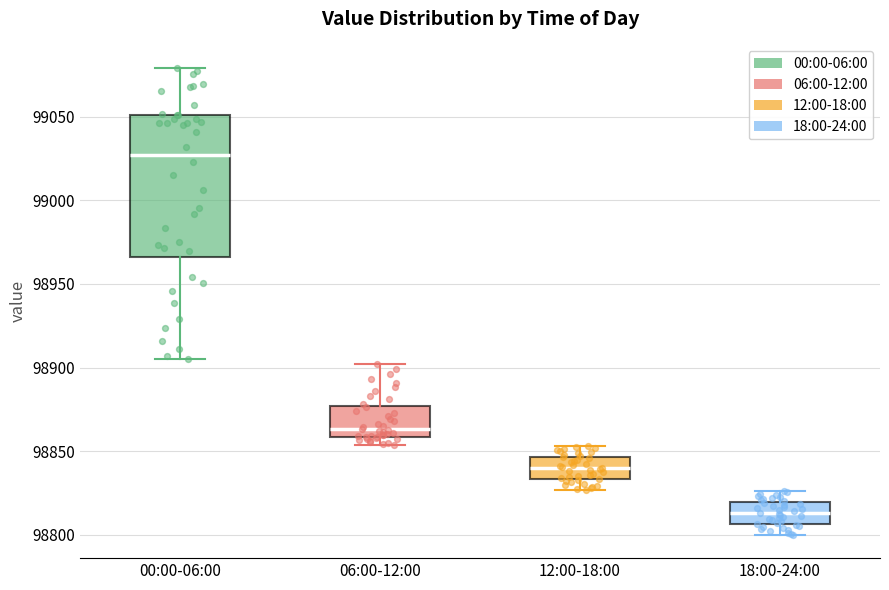

Reading left to right, transcribe this box plot: for each box, give where its median line is, the range the box spans, and where its two whiskers end, as read against the y-axis. The values are not printed on the chart, so give them approximately, as read against the axis.

00:00-06:00: median 99025, box 98965 to 99050, whiskers 98905 to 99080
06:00-12:00: median 98865, box 98860 to 98875, whiskers 98855 to 98900
12:00-18:00: median 98840, box 98835 to 98845, whiskers 98825 to 98855
18:00-24:00: median 98815, box 98805 to 98820, whiskers 98800 to 98825